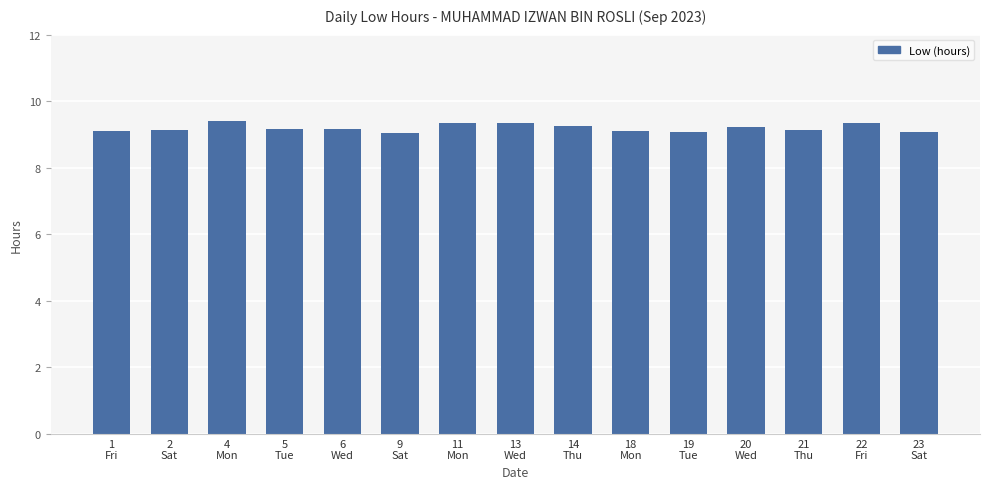

What is the smallest value displayed?

9.0